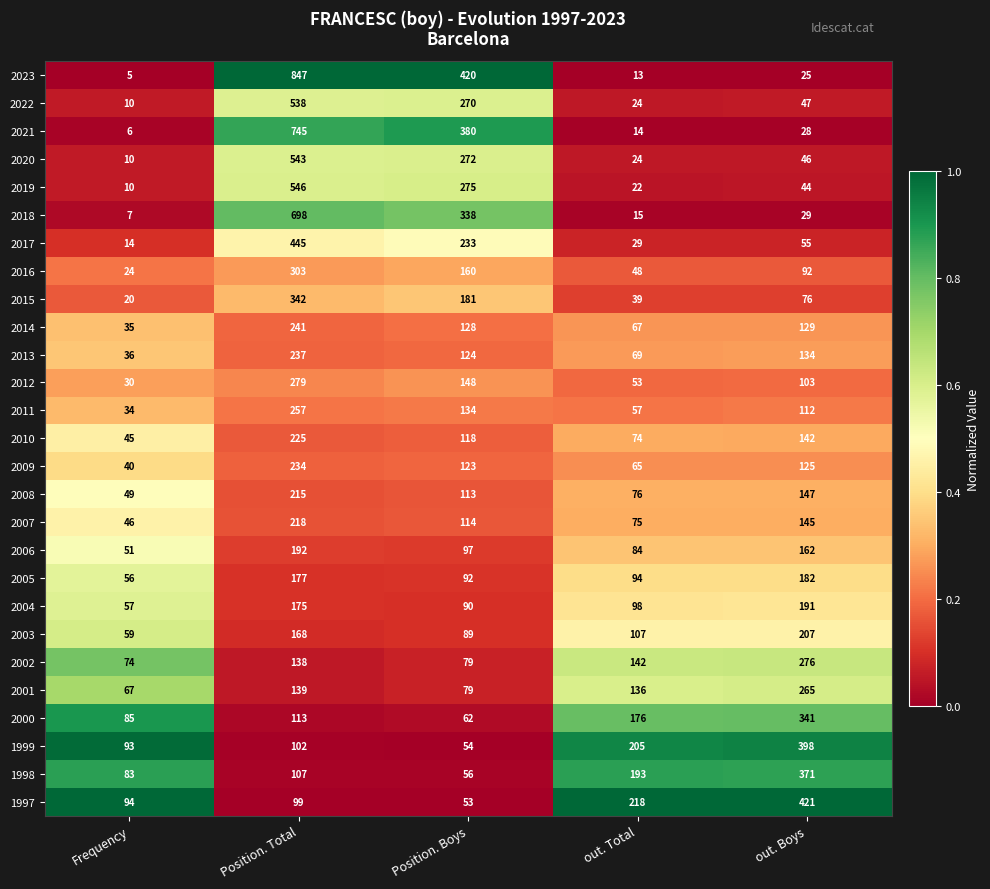

What is the greatest value displayed?

847